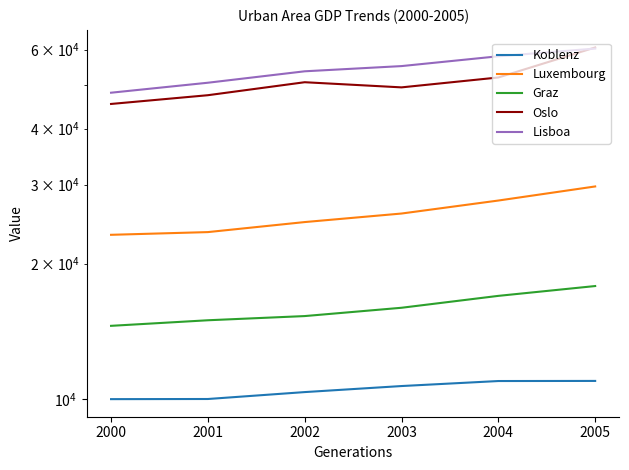

What are all the series names shown in the legend?

Koblenz, Luxembourg, Graz, Oslo, Lisboa